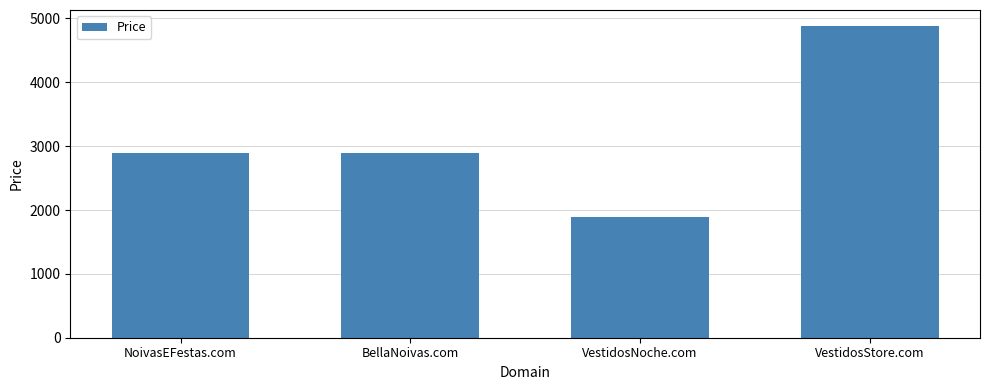

What is the value of the 1st bar from the left?

2888